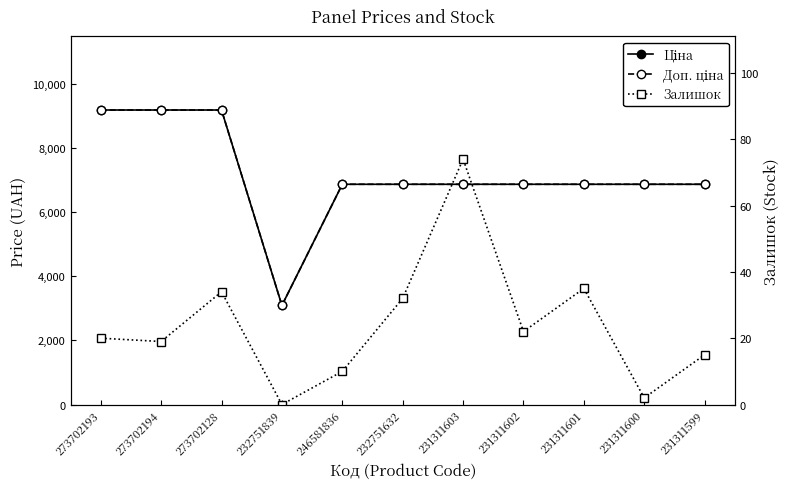

What is the label of the 6th point from the right?

232751632